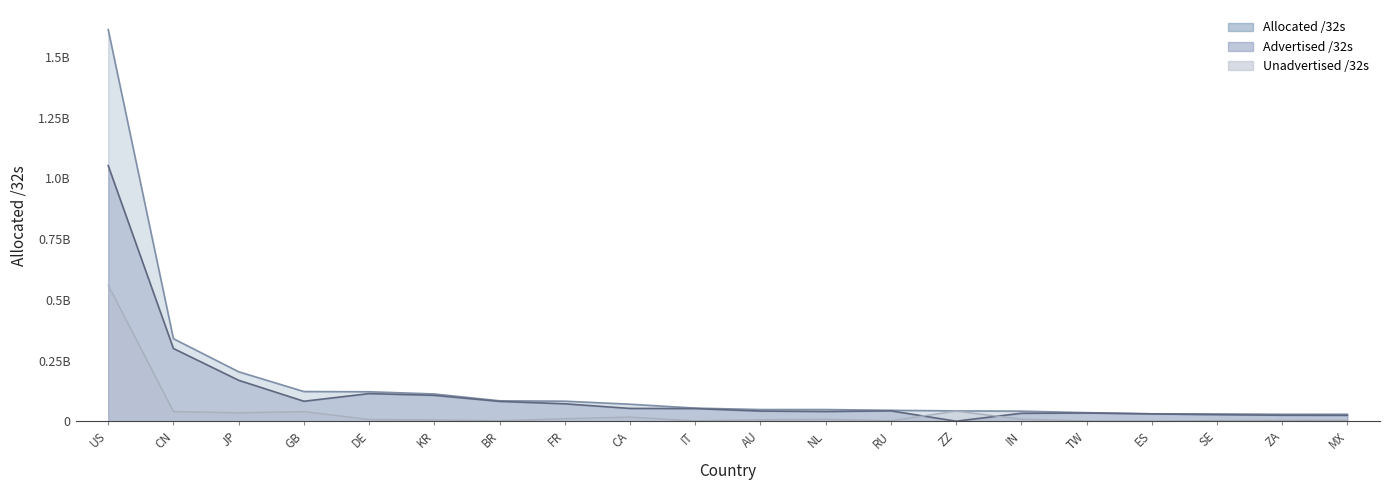

What is the sum of all Allocated /32s values?

3.2